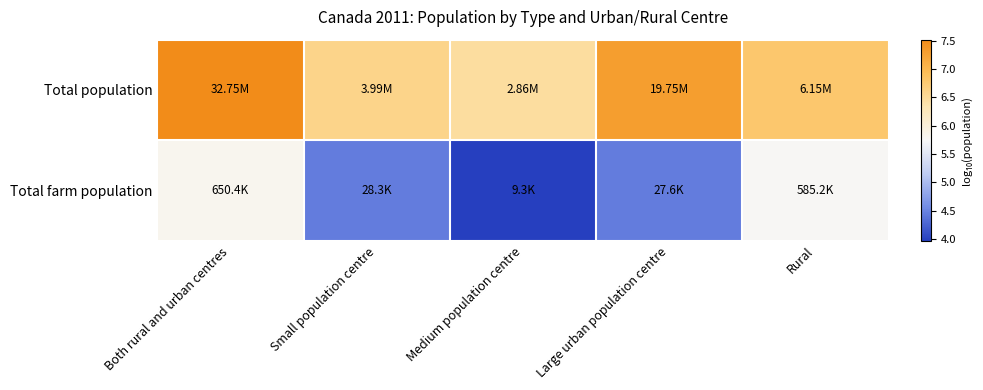

Which series has the largest range (max minus min)?

Total farm population